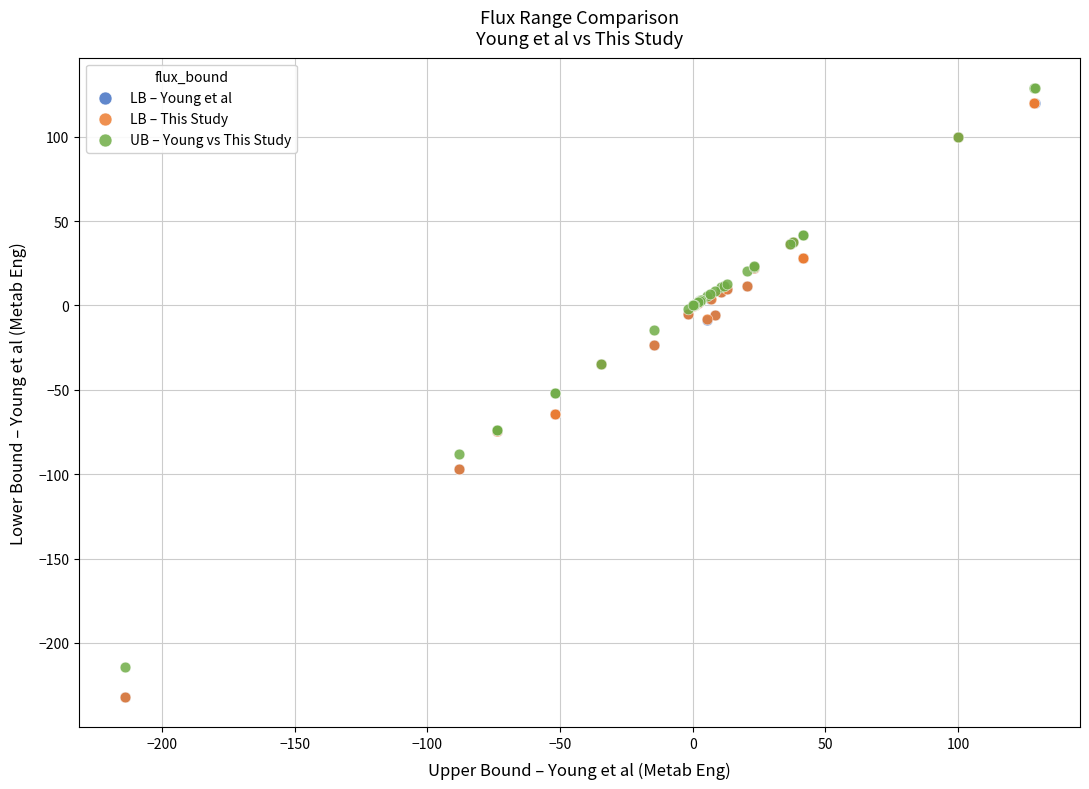

Which series contains the highest Y value?

UB – Young vs This Study